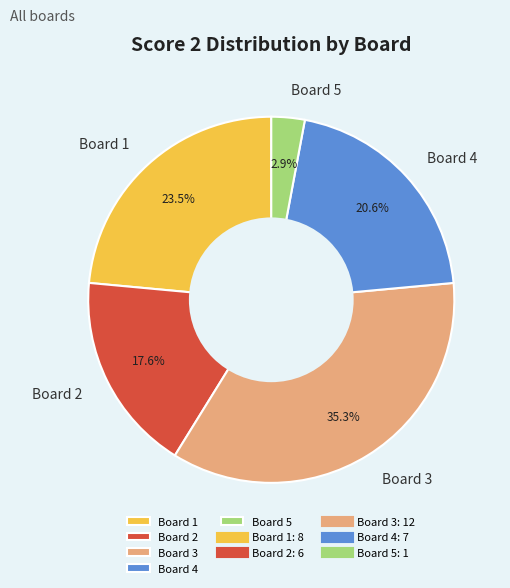

To the nearest percent, what percentage of the pie is Board 4?

21%